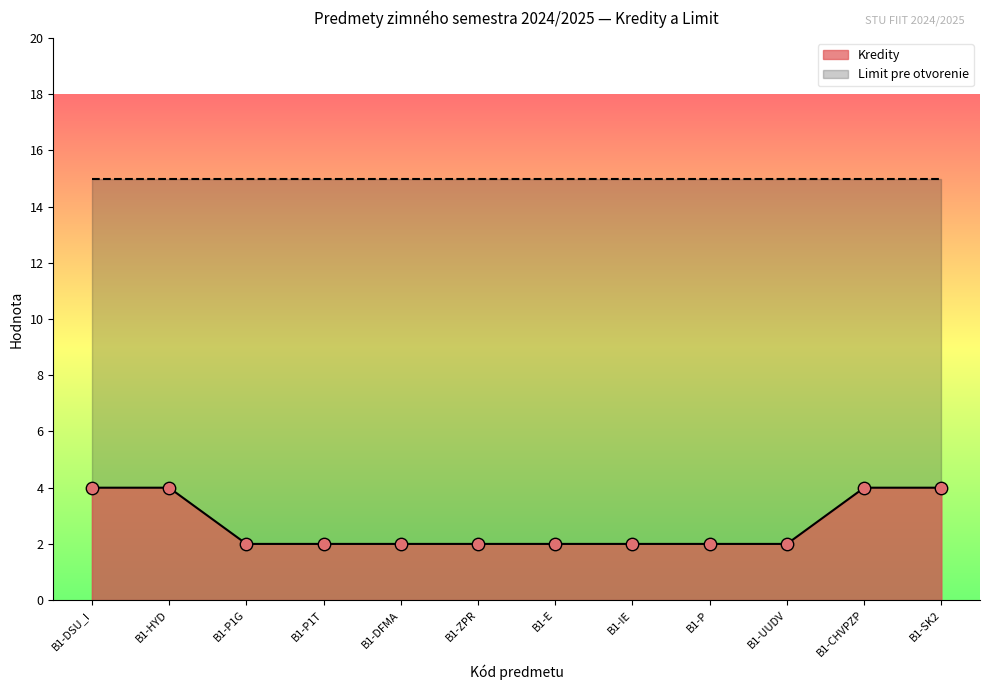

Between B1-E and B1-CHVPZP, which is larger?

B1-CHVPZP